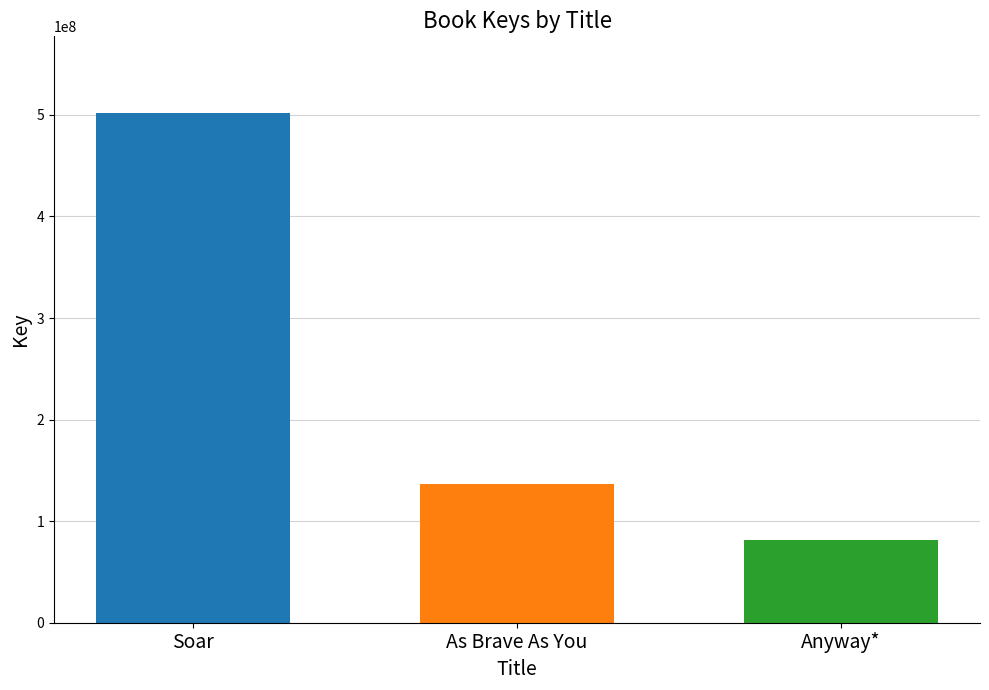

What is the spread (max minus min) of values at As Brave As You?

420612133